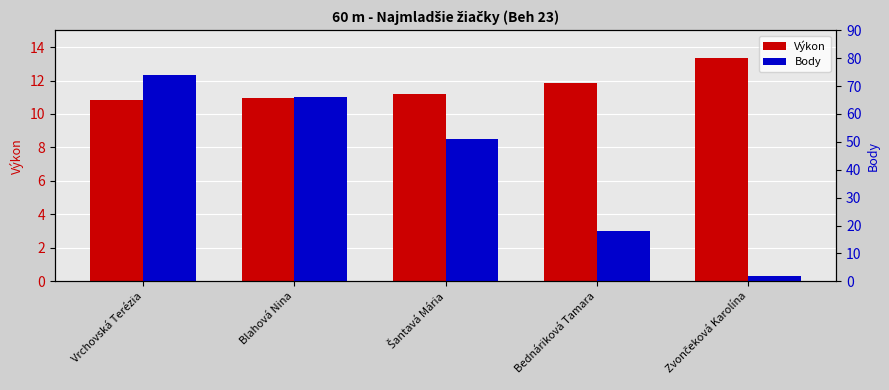

At which category is the sum across all series the highest?

Vrchovská Terézia